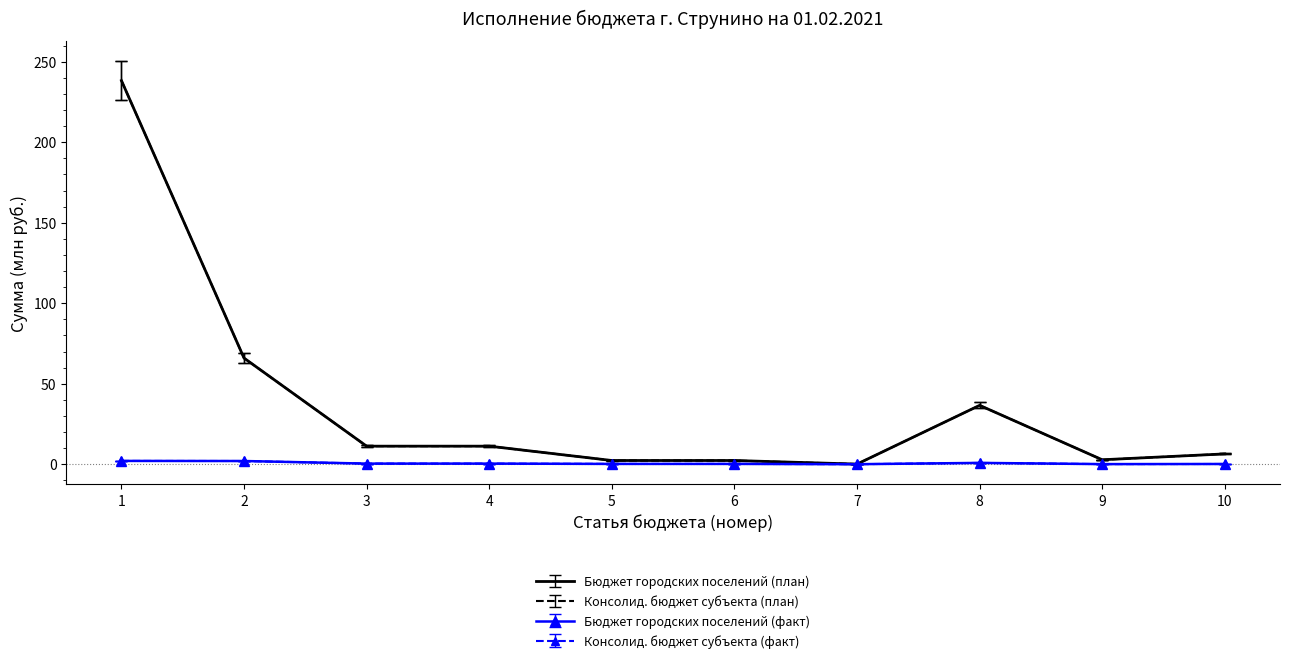

What is the greatest value displayed?

238.3